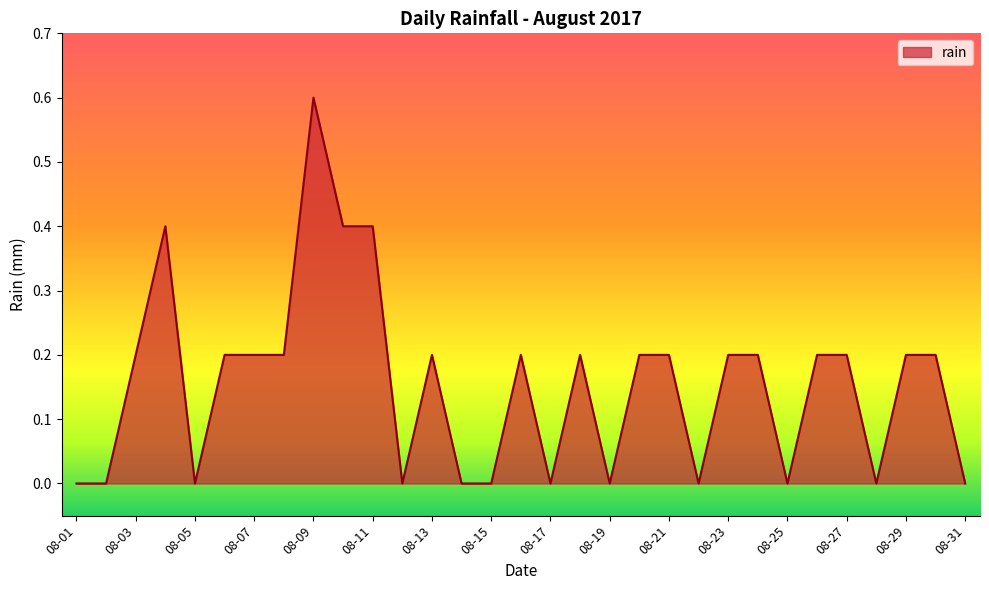

How many lines are shown in the chart?

1